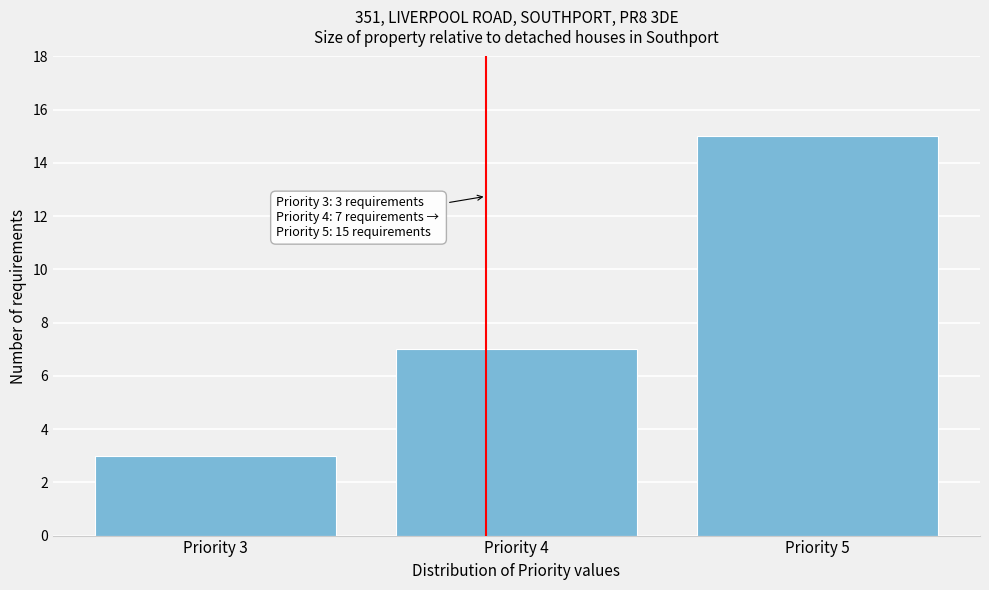

Reading left to right, transcribe all the data shown in this chart.

3	7	15